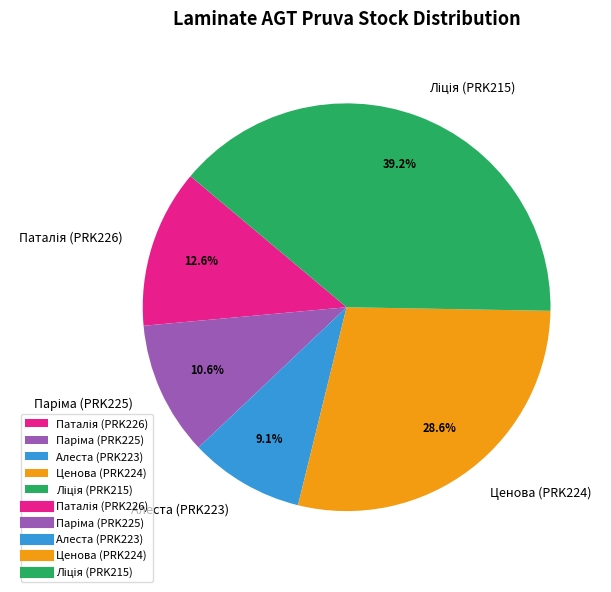

Does any single category account for the majority?

No